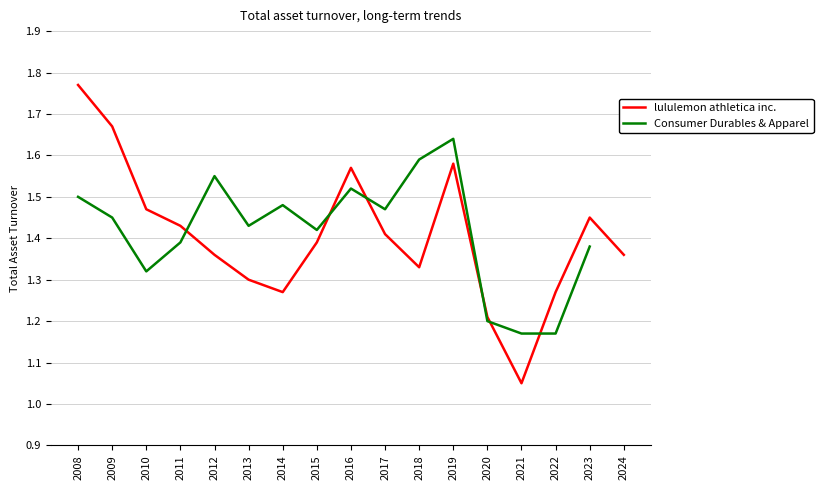

At which label does lululemon athletica inc. reach its peak?

2008